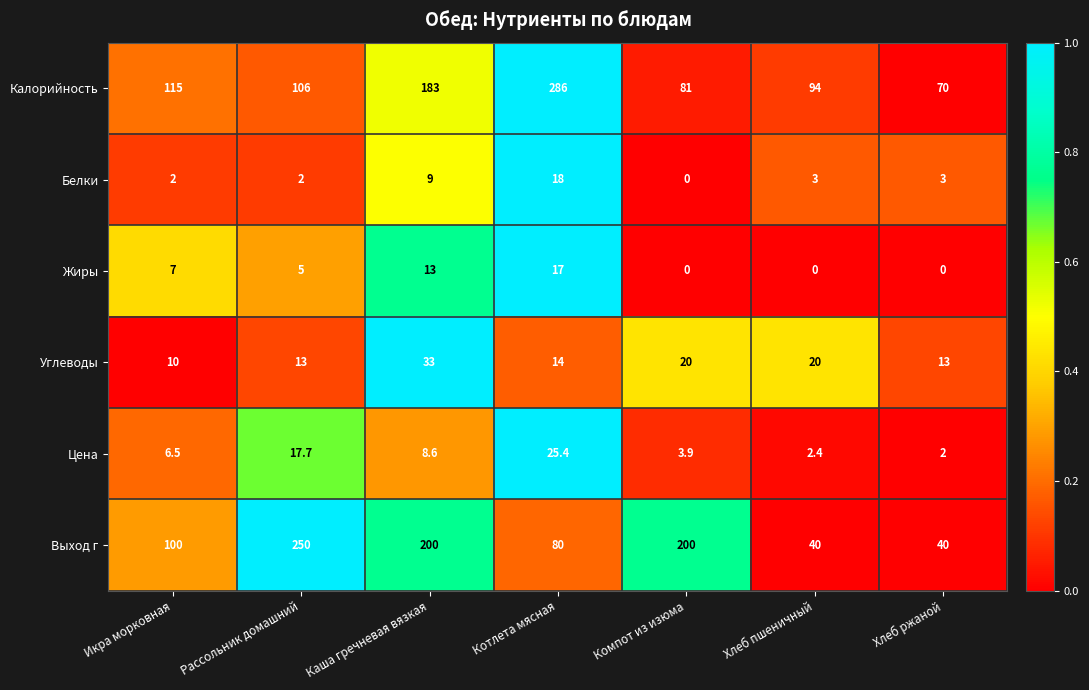

What is the total value across all series at Каша гречневая вязкая?

446.6